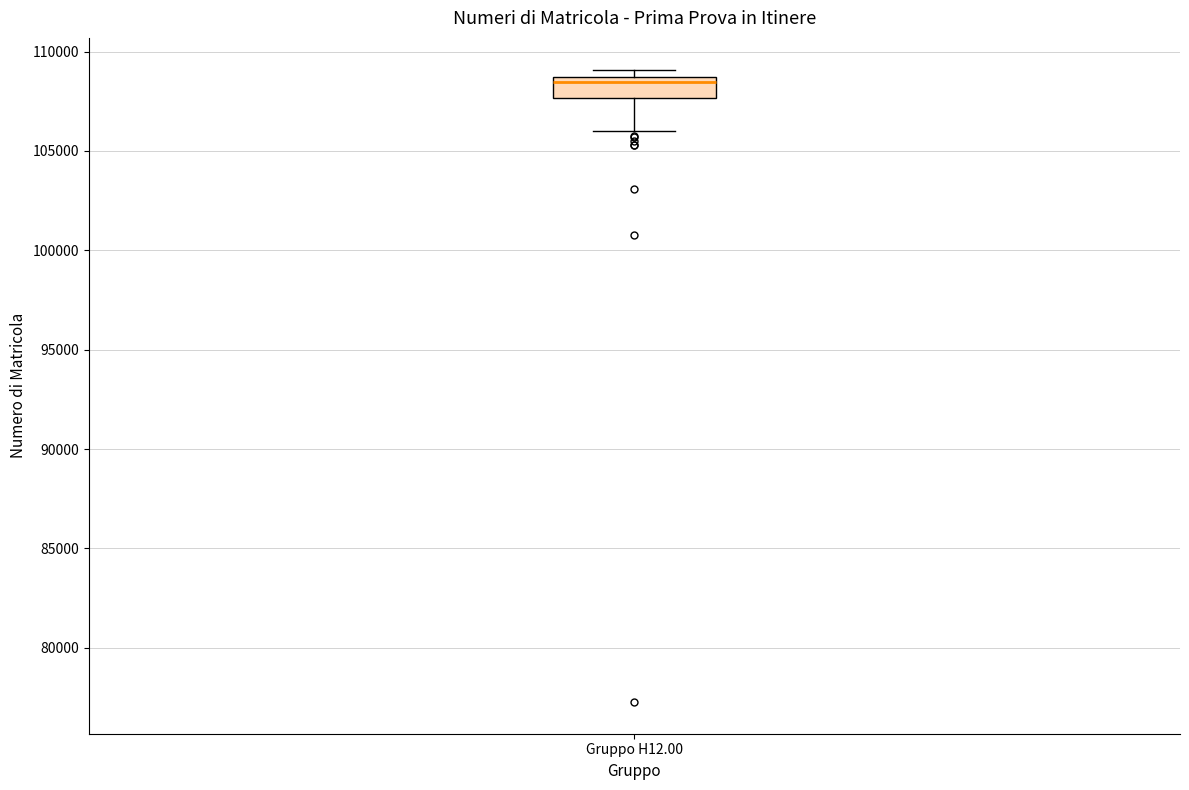

Read this box plot against the y-axis: the position of the median line, the range covered by the box, and the ends of both whiskers. The values are not printed on the chart, so give them approximately, as read against the axis.

median 108500 (just below the box's upper edge), box 107500 to 108500, whiskers 106000 to 109000